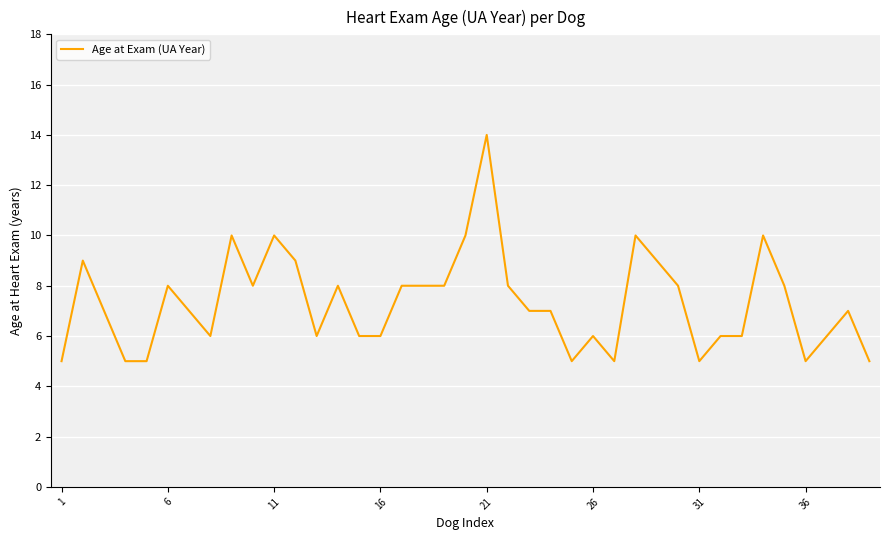

What is the greatest value displayed?

14